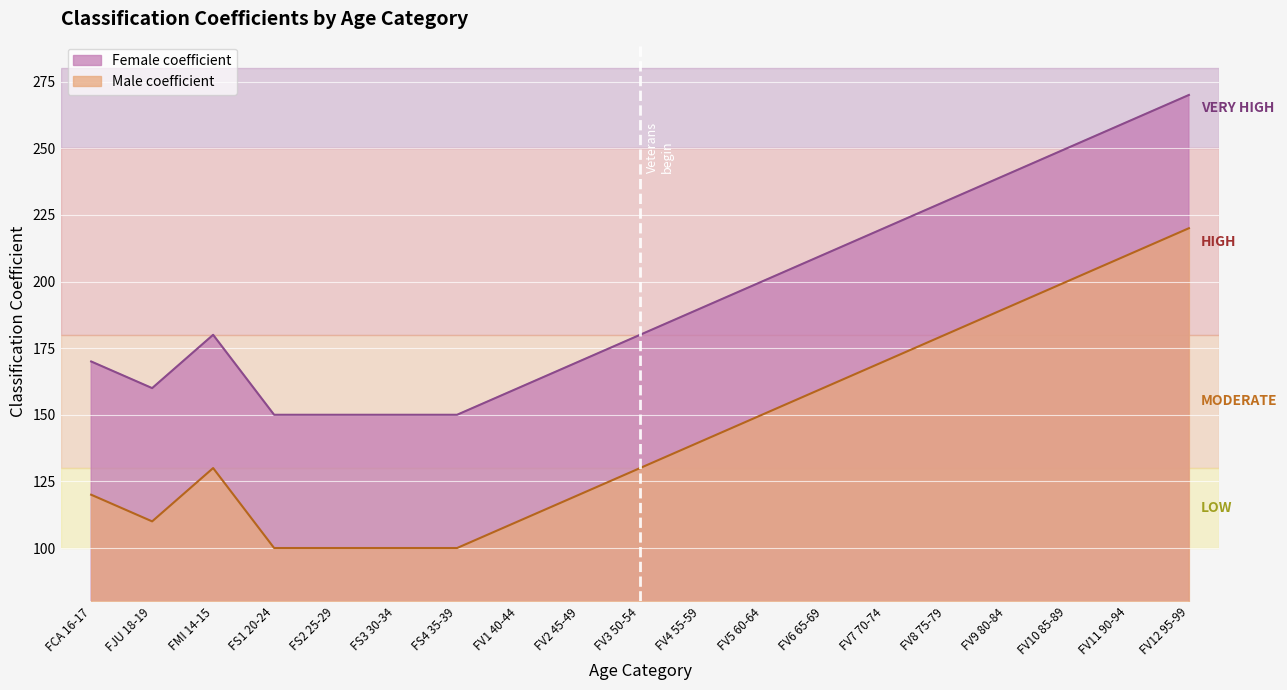

Reading left to right, transcribe all the data shown in this chart.

Female coefficient: FCA 16-17=170	FJU 18-19=160	FMI 14-15=180	FS1 20-24=150	FS2 25-29=150	FS3 30-34=150	FS4 35-39=150	FV1 40-44=160	FV2 45-49=170	FV3 50-54=180	FV4 55-59=190	FV5 60-64=200	FV6 65-69=210	FV7 70-74=220	FV8 75-79=230	FV9 80-84=240	FV10 85-89=250	FV11 90-94=260	FV12 95-99=270
Male coefficient: FCA 16-17=120	FJU 18-19=110	FMI 14-15=130	FS1 20-24=100	FS2 25-29=100	FS3 30-34=100	FS4 35-39=100	FV1 40-44=110	FV2 45-49=120	FV3 50-54=130	FV4 55-59=140	FV5 60-64=150	FV6 65-69=160	FV7 70-74=170	FV8 75-79=180	FV9 80-84=190	FV10 85-89=200	FV11 90-94=210	FV12 95-99=220